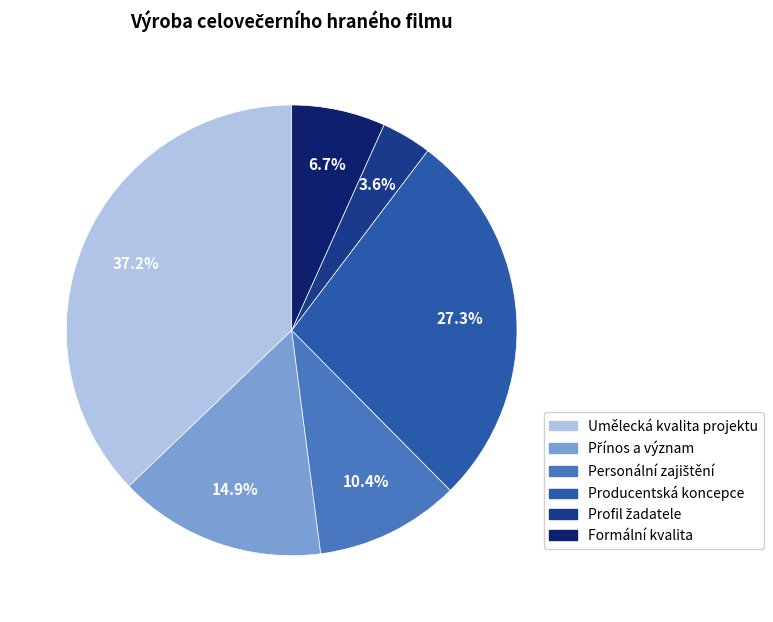

What is the largest slice in the pie chart?

Umělecká kvalita projektu